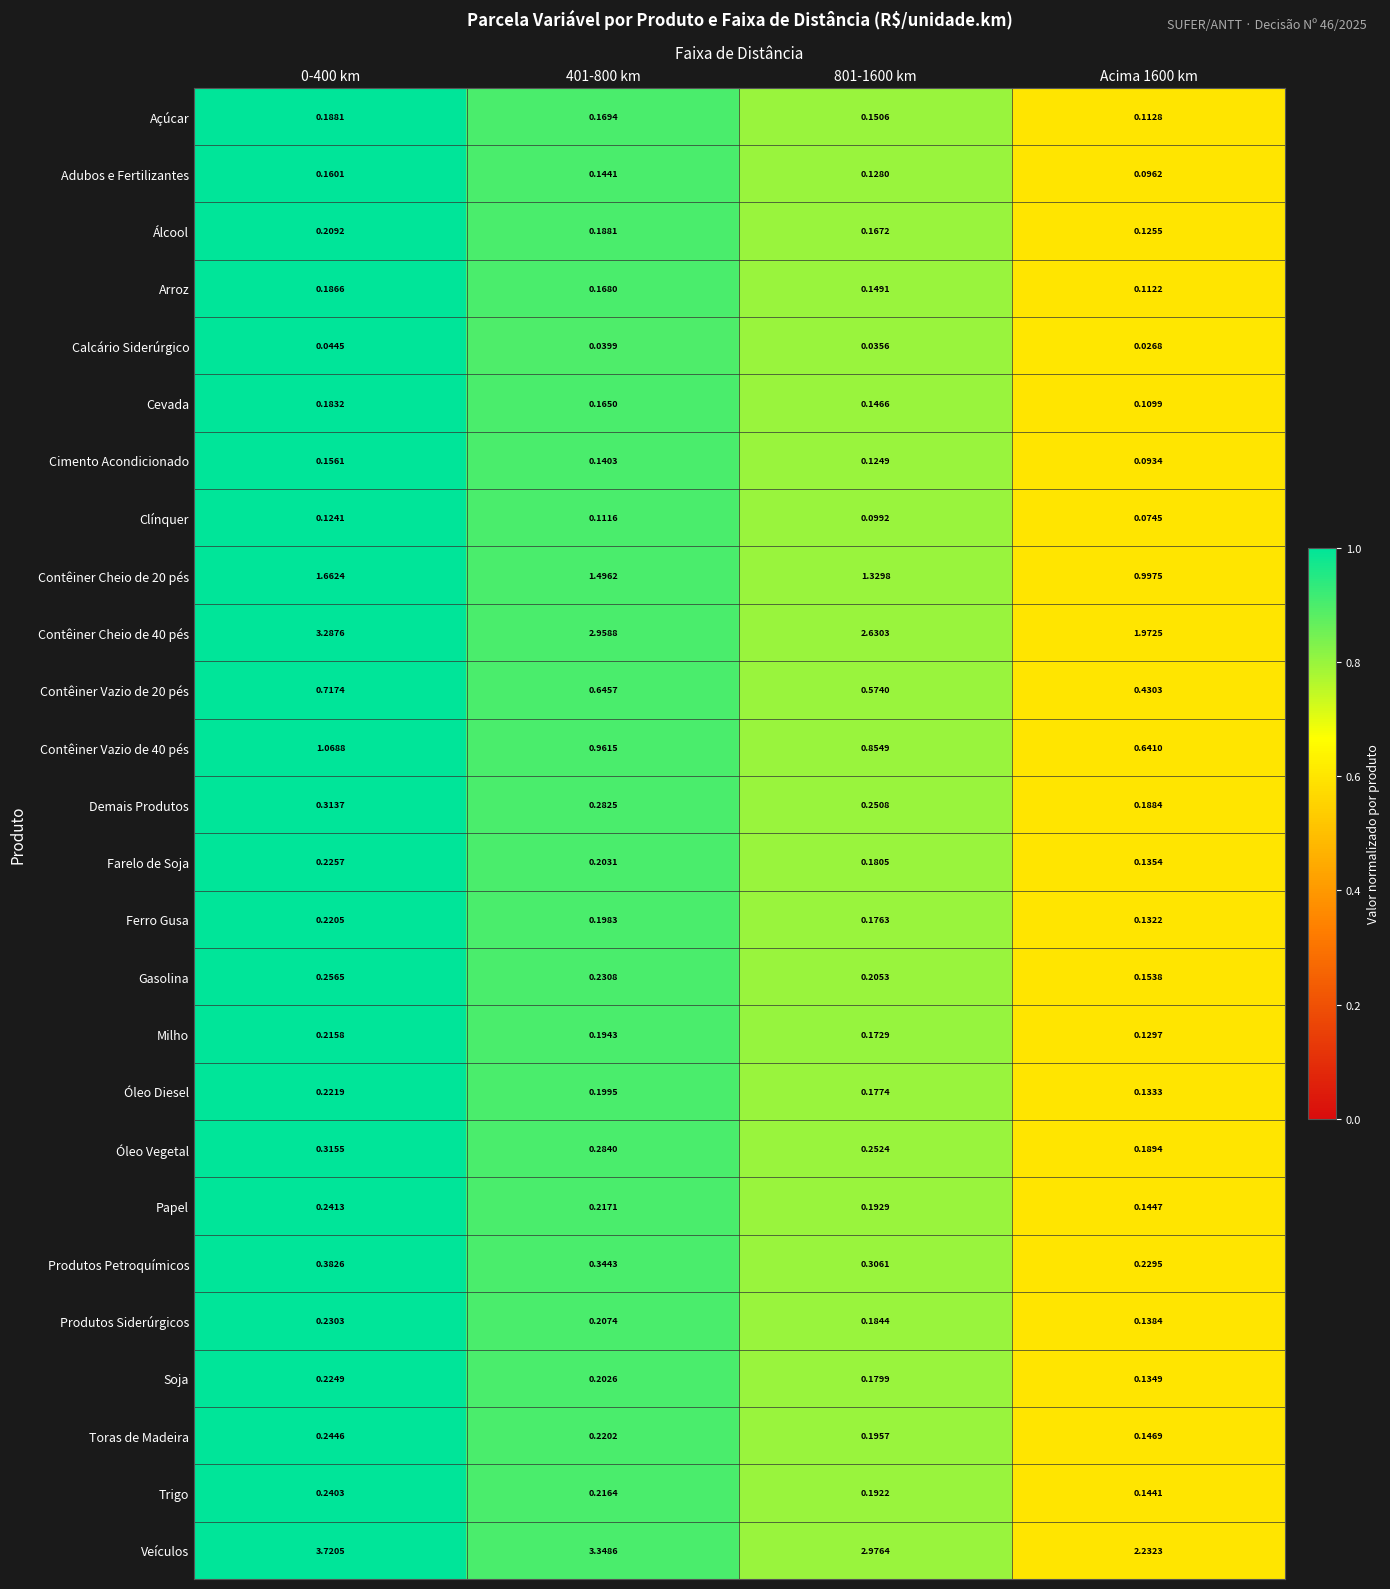

Between 401-800 km and Acima 1600 km, which series saw the biggest shift?

Veículos